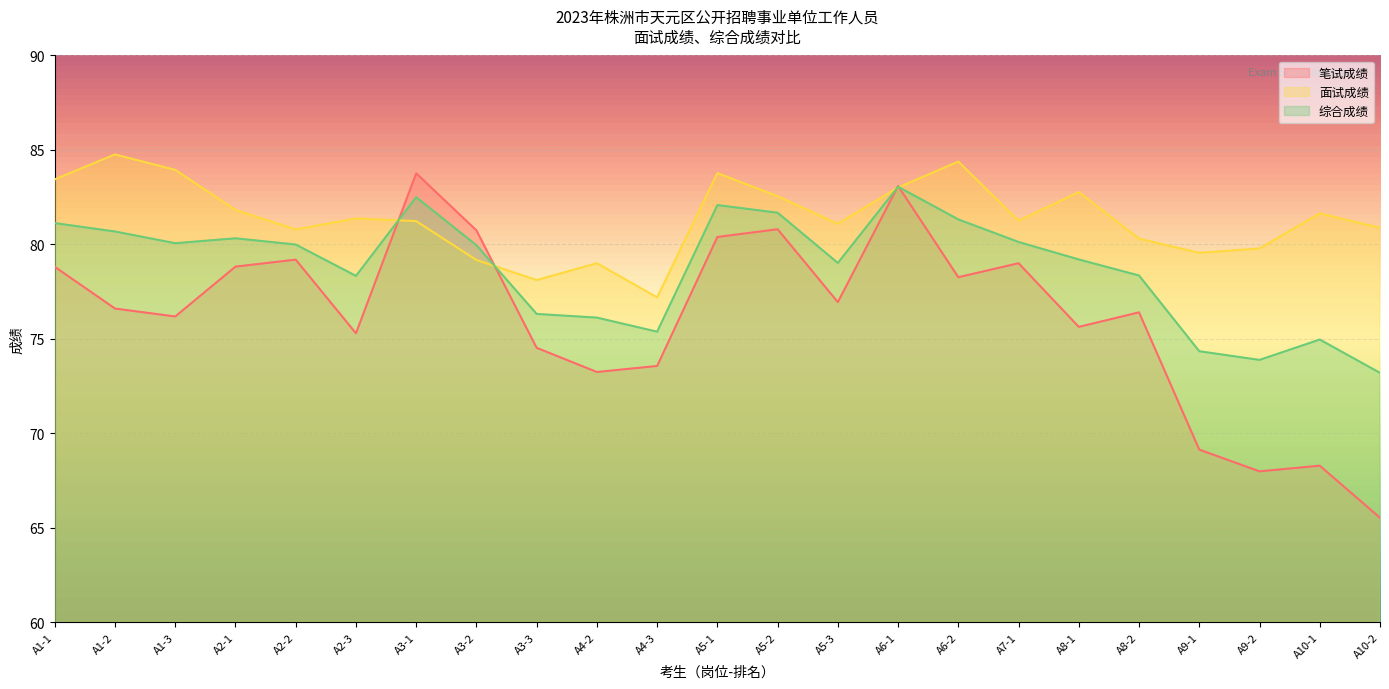

True or false: 综合成绩 and 笔试成绩 intersect in this chart.

True